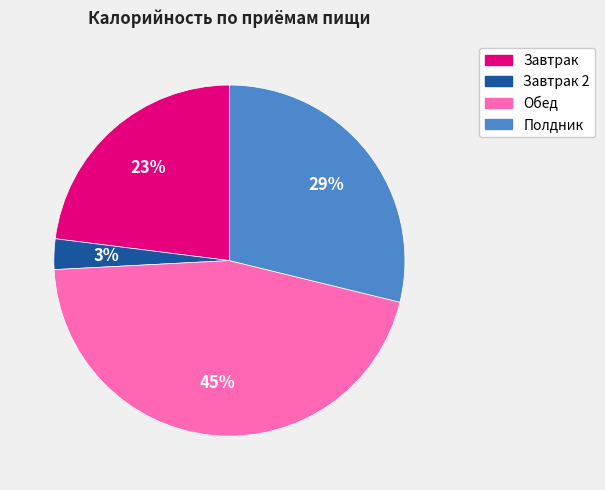

Does any single category account for the majority?

No